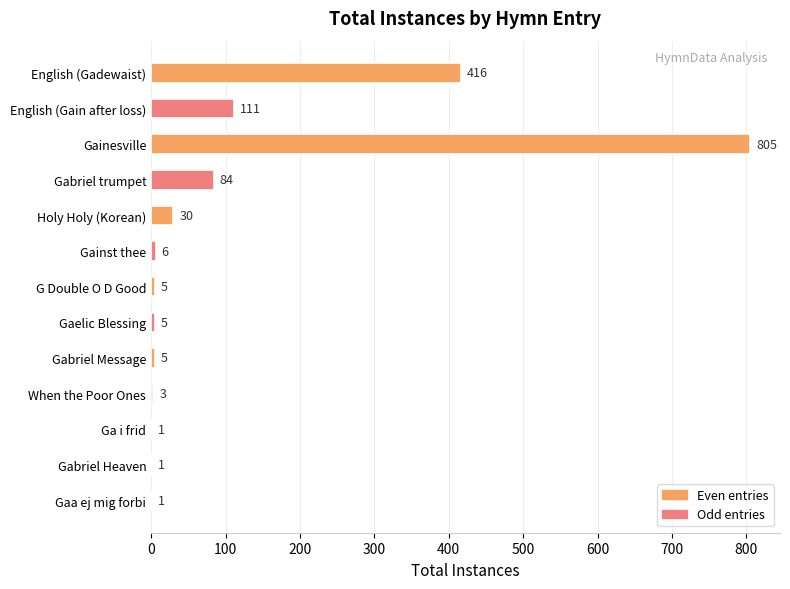

What is the sum of the values at English (Gadewaist) and G Double O D Good?

421